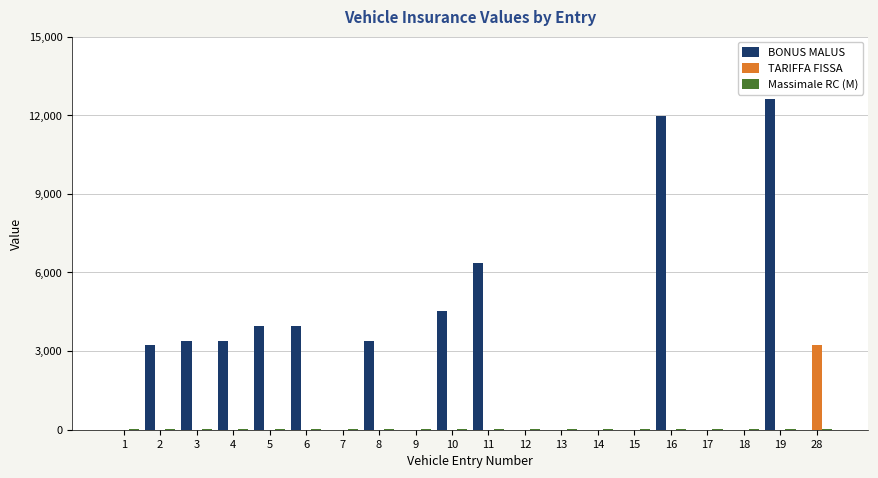

The value of BONUS MALUS at 28 is 5943.0. True or false?

False